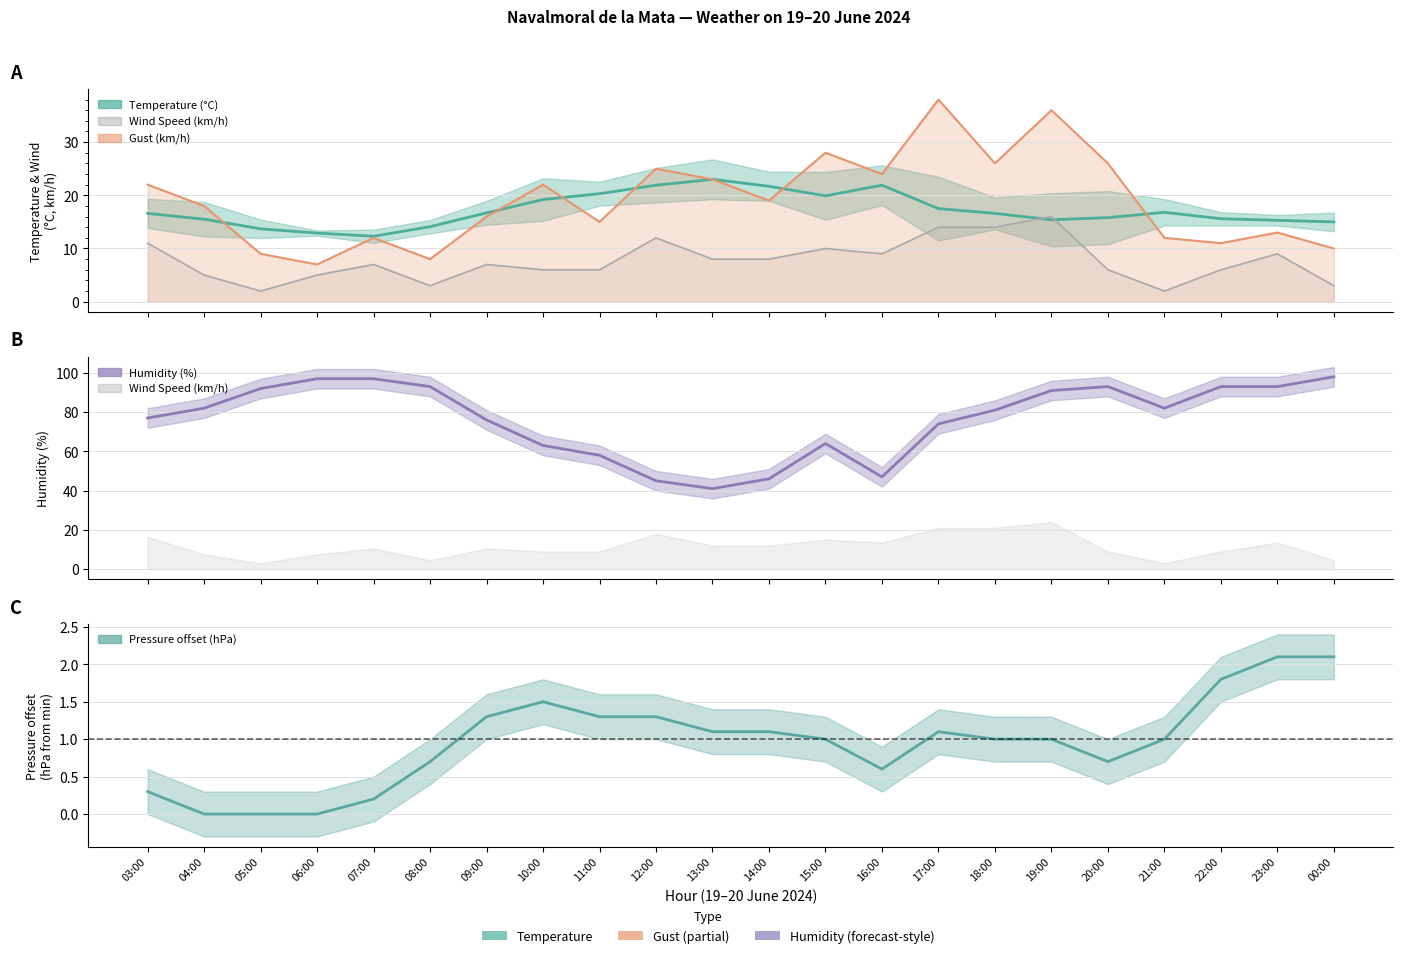

Reading right to left, extract all data points from this chart.

Temperature (°C): 15.0	15.3	15.6	16.8	15.8	15.4	16.6	17.5	21.9	19.9	21.7	23.0	21.9	20.3	19.2	16.7	14.1	12.3	12.9	13.7	15.5	16.6
Wind Speed (km/h): 3.0	9.0	6.0	2.0	6.0	16.0	14.0	14.0	9.0	10.0	8.0	8.0	12.0	6.0	6.0	7.0	3.0	7.0	5.0	2.0	5.0	11.0
Humidity (%): 98.0	93.0	93.0	82.0	93.0	91.0	81.0	74.0	47.0	64.0	46.0	41.0	45.0	58.0	63.0	76.0	93.0	97.0	97.0	92.0	82.0	77.0
Pressure (hPa): 2.1	2.1	1.8	1.0	0.7	1.0	1.0	1.1	0.6	1.0	1.1	1.1	1.3	1.3	1.5	1.3	0.7	0.2	0.0	0.0	0.0	0.3
Gust (km/h): 10.0	13.0	11.0	12.0	26.0	36.0	26.0	38.0	24.0	28.0	19.0	23.0	25.0	15.0	22.0	16.0	8.0	12.0	7.0	9.0	18.0	22.0